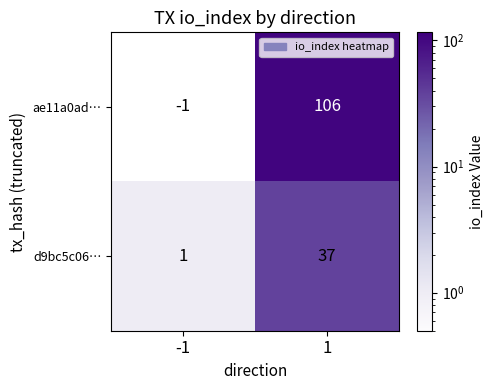

Reading right to left, extract all data points from this chart.

ae11a0ad…: 106	-1
d9bc5c06…: 37	1